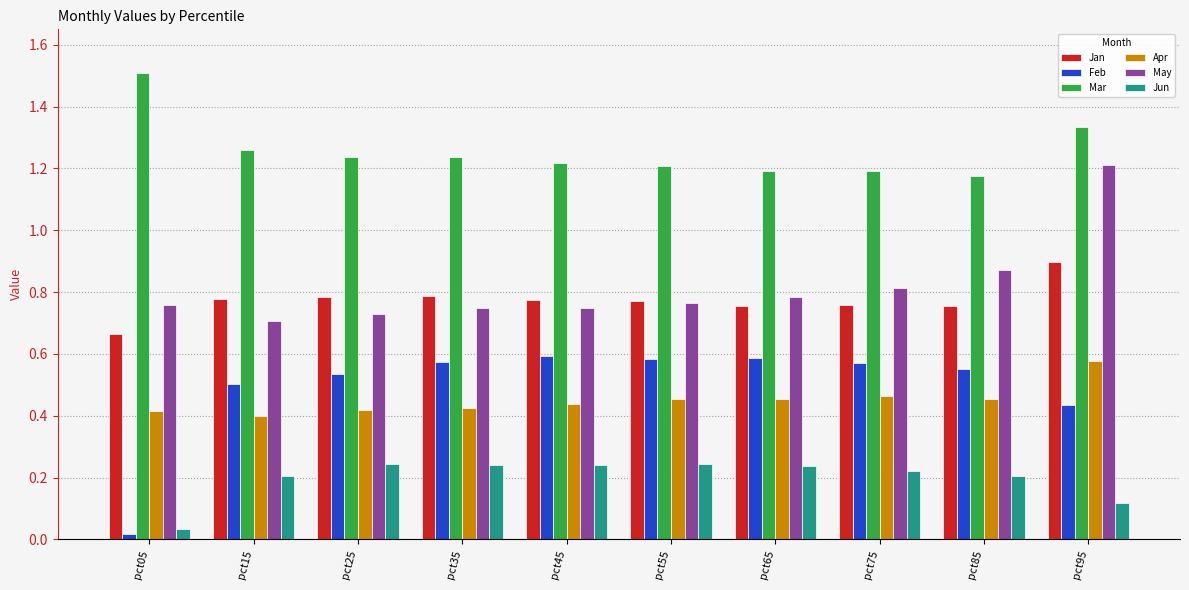

Which series changed the most between pct15 and pct75?

May